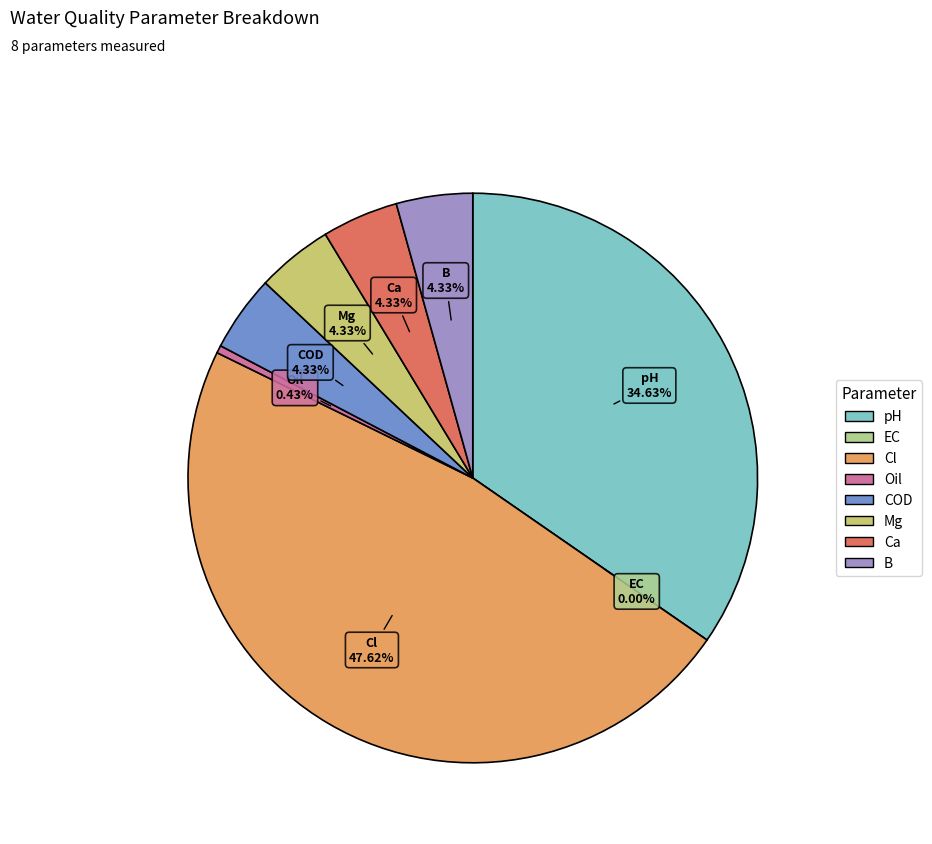

Which slice is the largest?

Cl